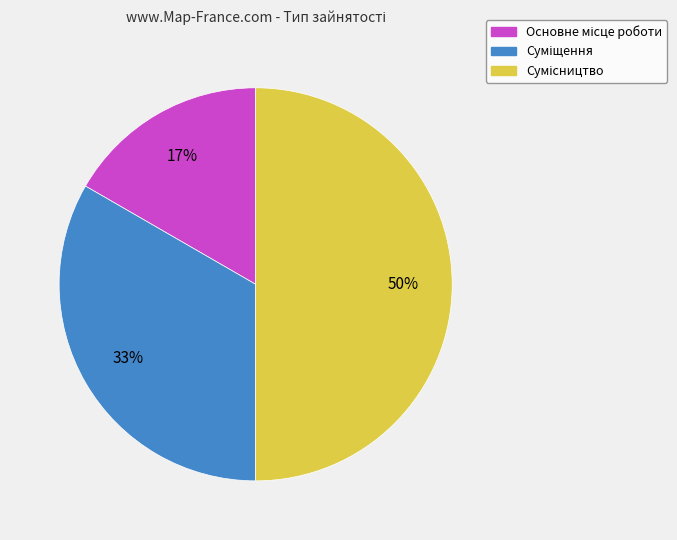

To the nearest percent, what is the difference between the largest and smallest slice percentages?

33%